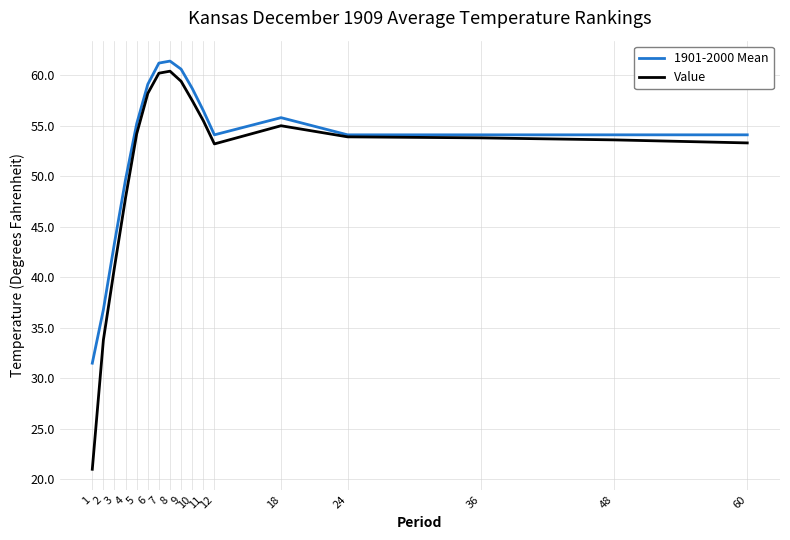

At which label does 1901-2000 Mean reach its minimum?

1